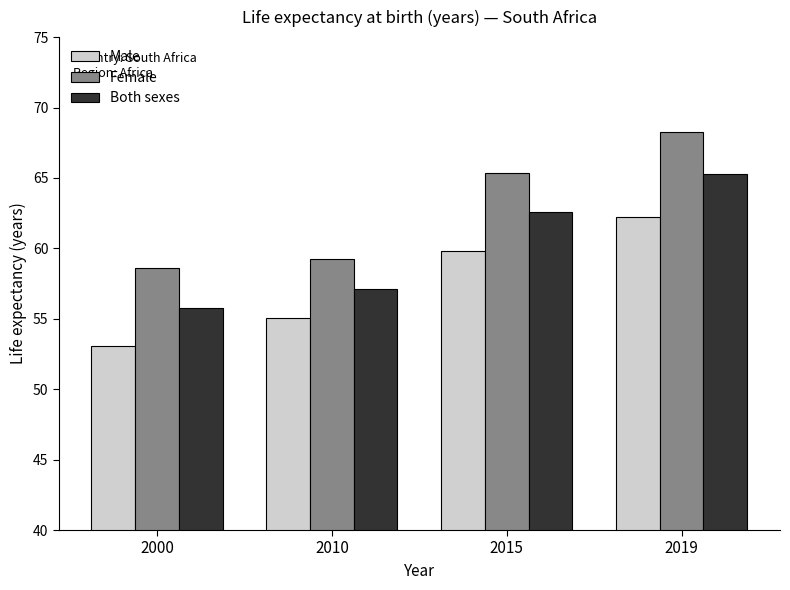

What is the sum of all Male values?

230.1